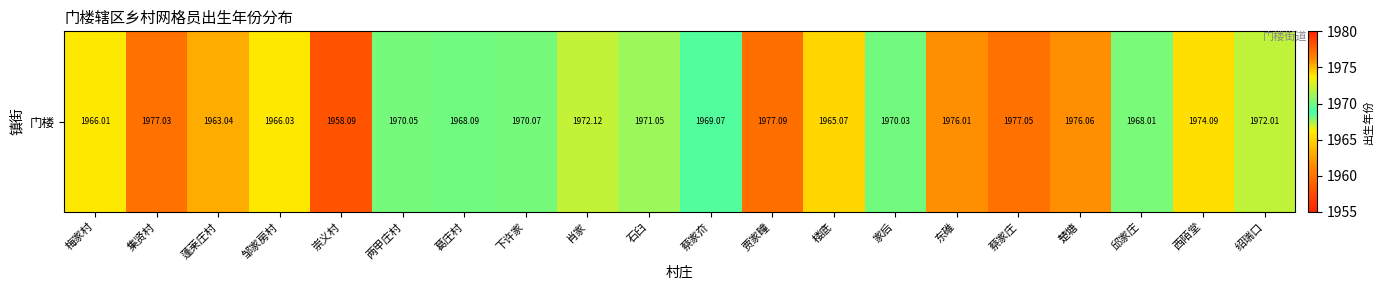

At which label is the value closest to 1967?

邹家房村